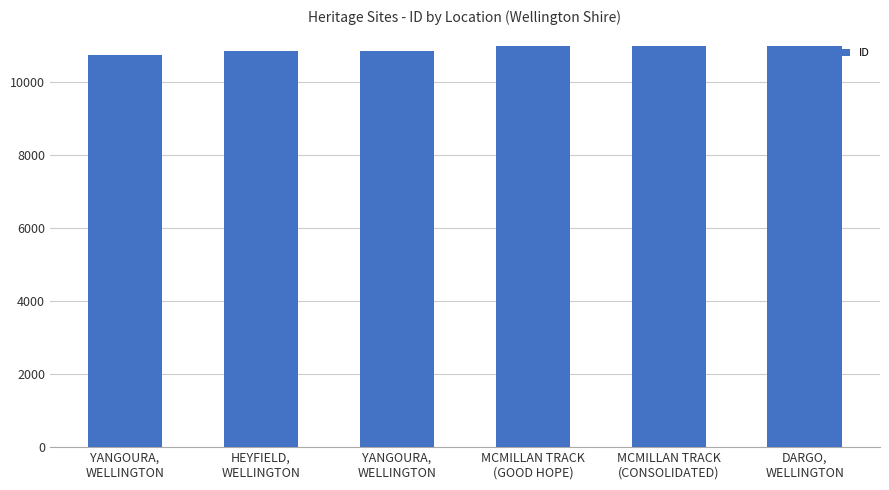

What is the change in value from YANGOURA,
WELLINGTON to HEYFIELD,
WELLINGTON?

+102